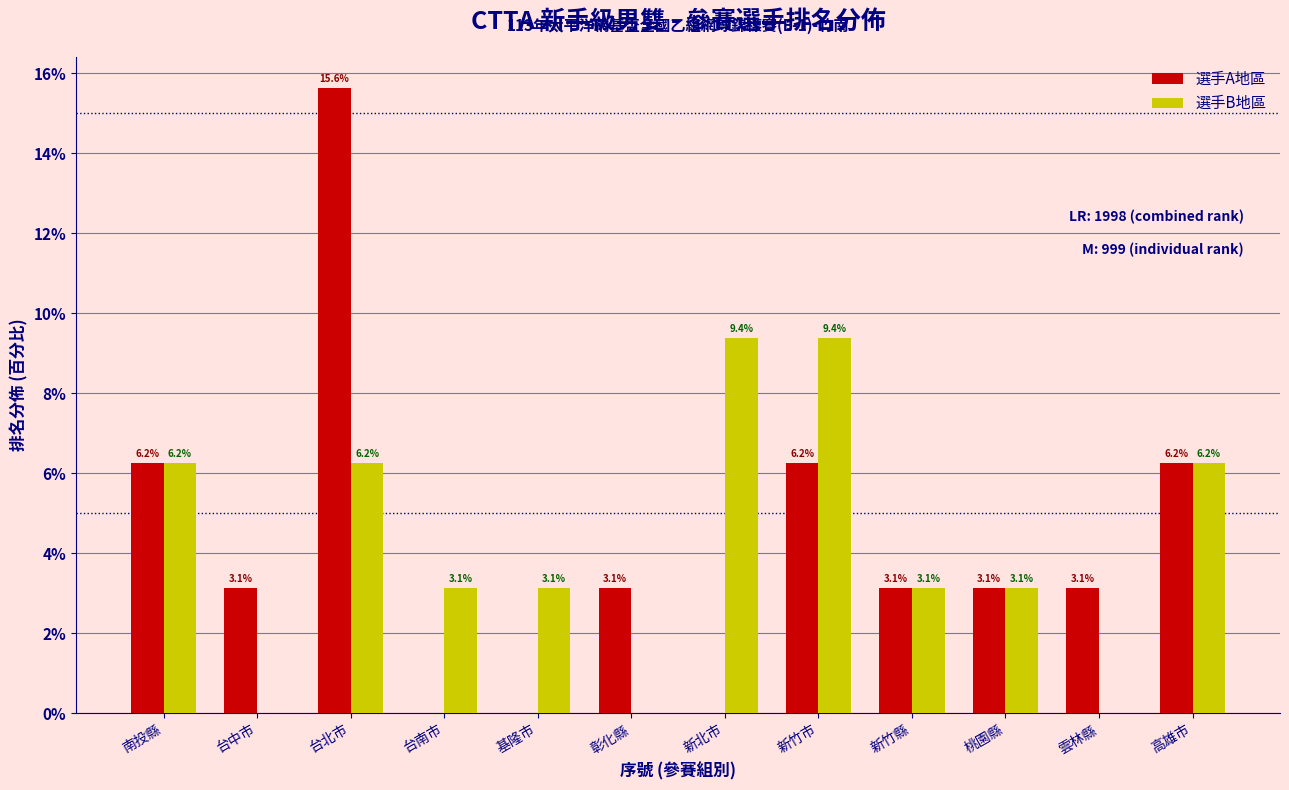

Where does the 選手A地區 series first go above 3?

南投縣